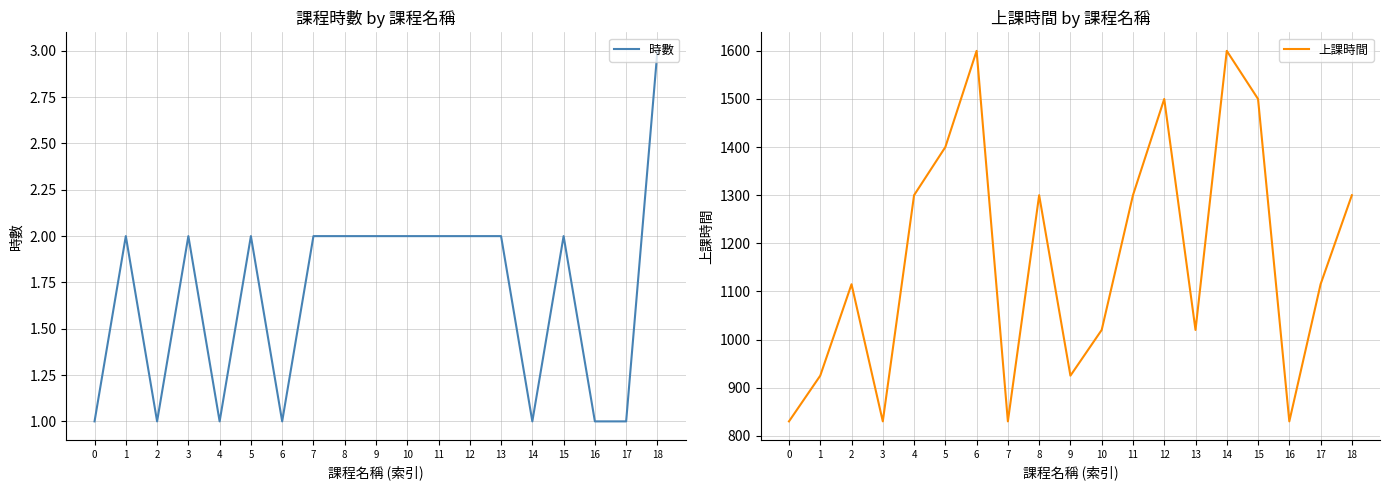

What is the value of the 上課時間 point at the 19th from the left?

1300